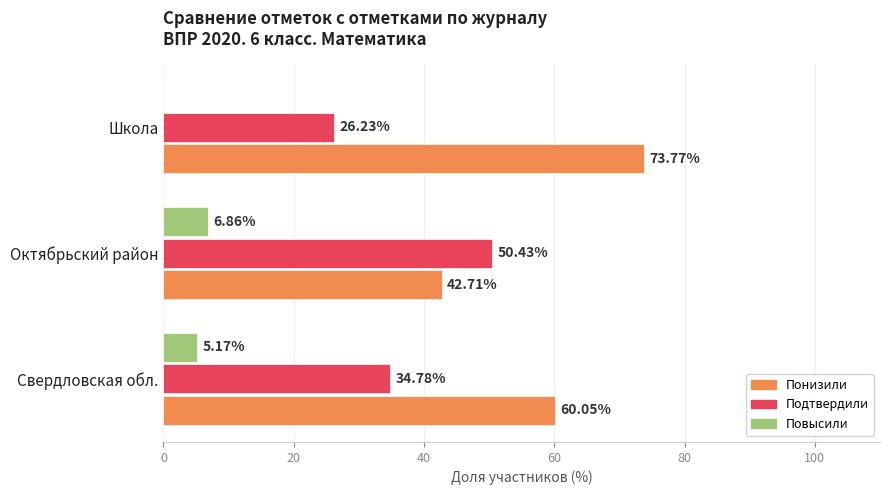

Which series has the largest total across all categories?

Понизили